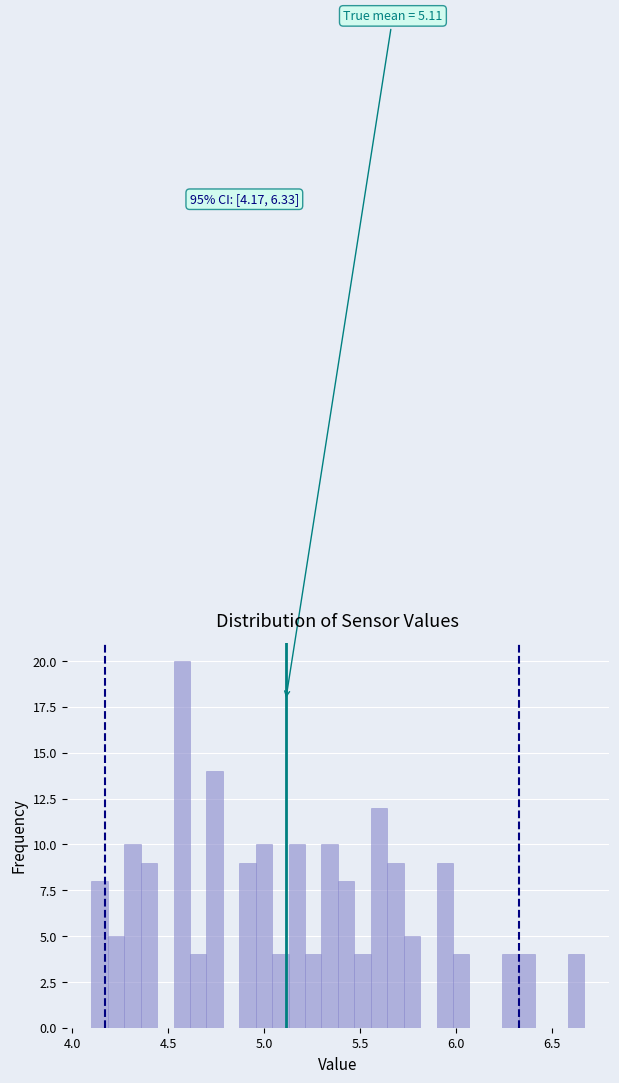

Read against the x-axis, roughly where is the centre of the tallest bar?

4.55